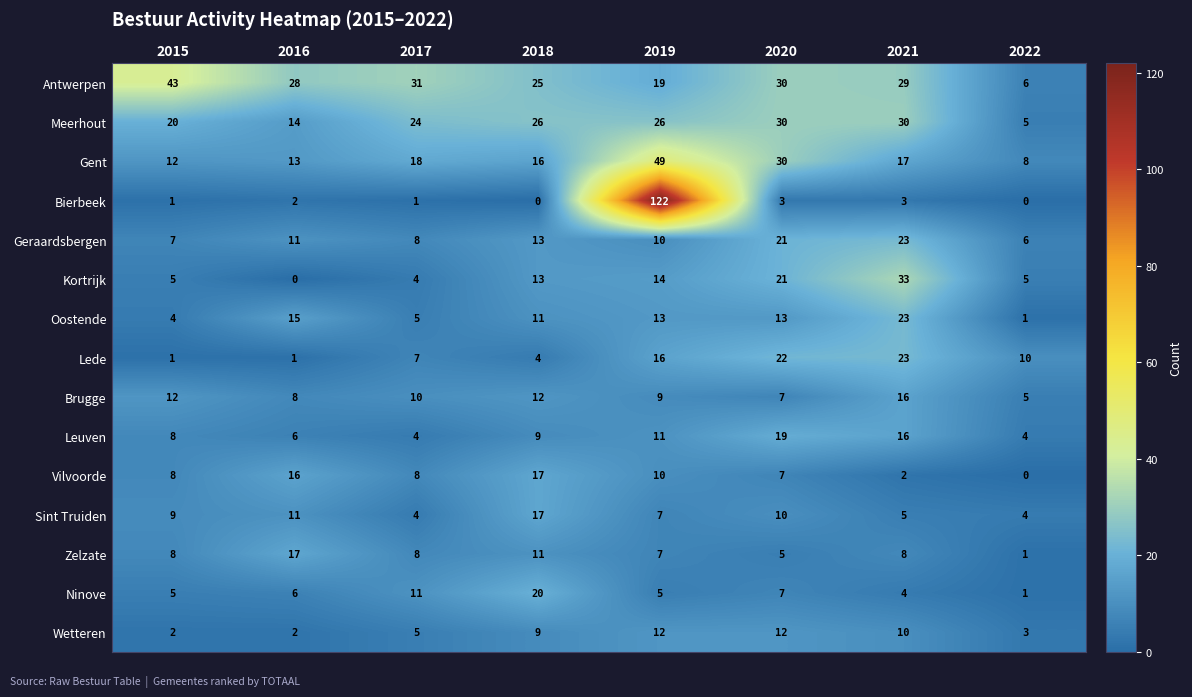

Rank the categories by Geraardsbergen value from lowest to highest.

2022, 2015, 2017, 2019, 2016, 2018, 2020, 2021